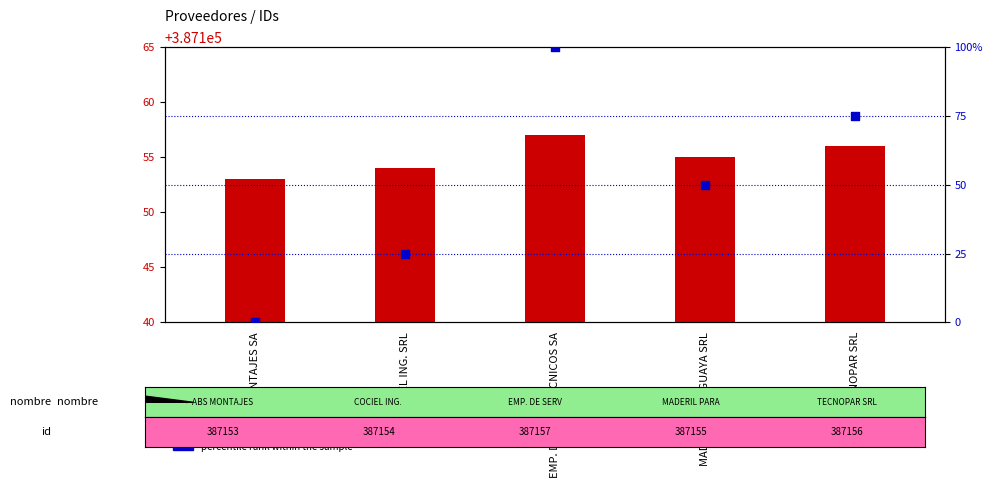

Which series contains the highest Y value?

id